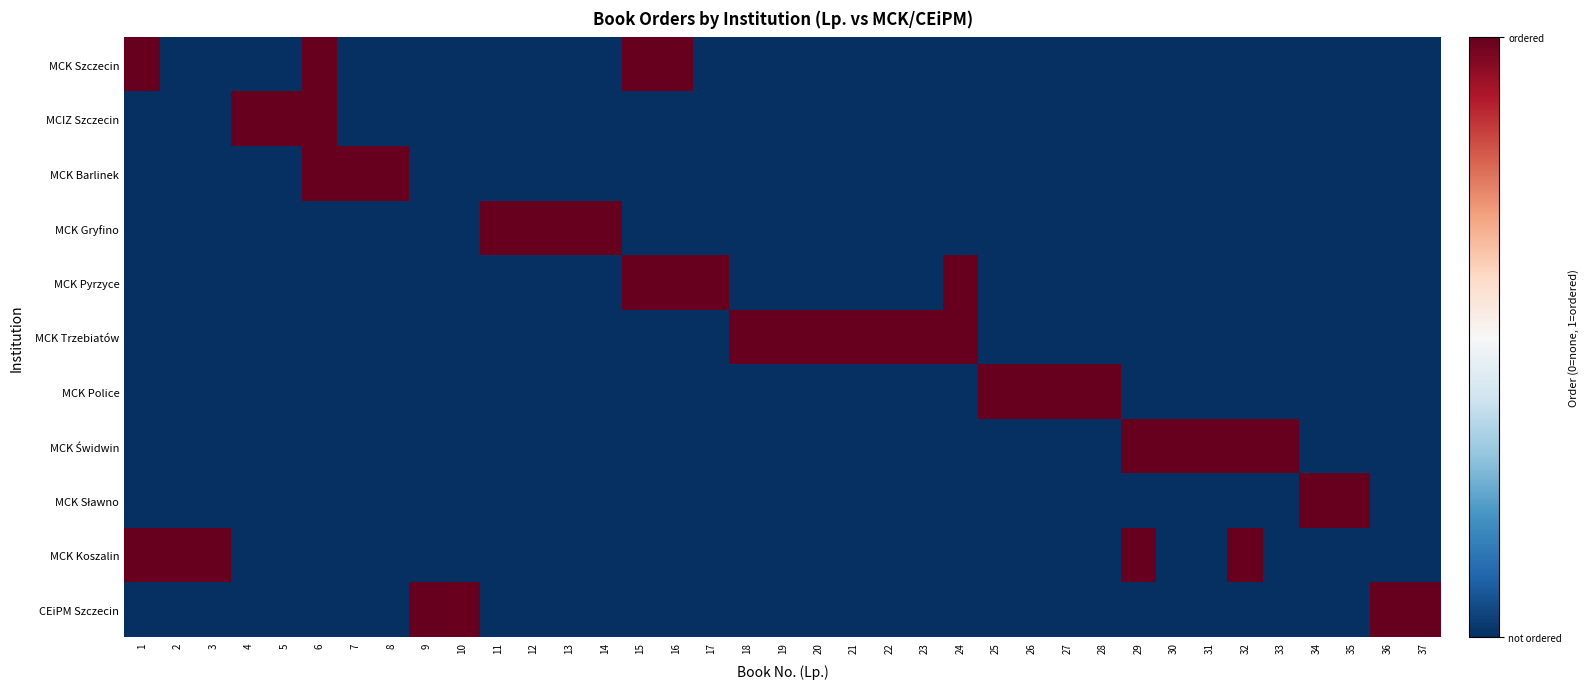

Between 19 and 17, which is larger?

19